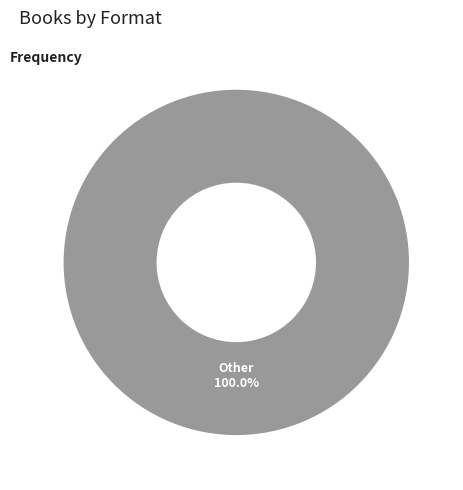

Is there a majority slice in this chart?

Yes